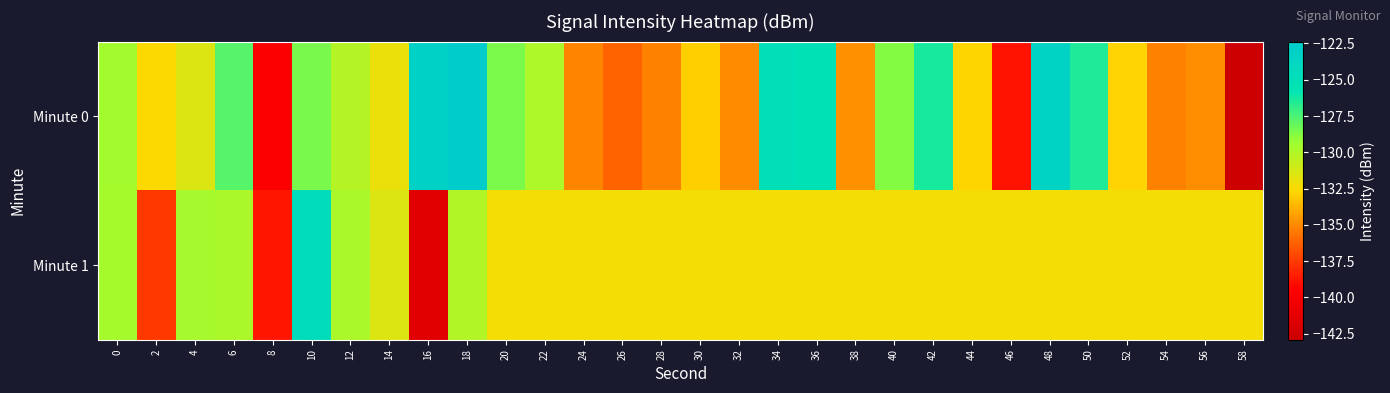

How many categories are shown in the chart?

30